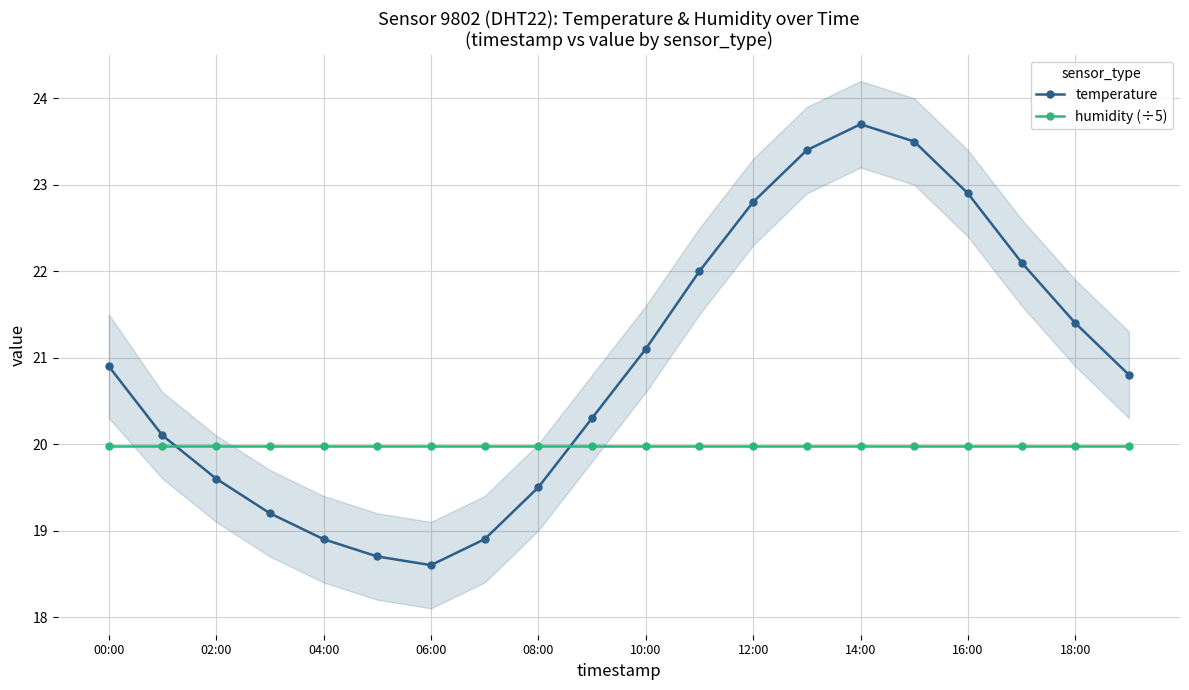

True or false: humidity (÷5) and temperature intersect in this chart.

True